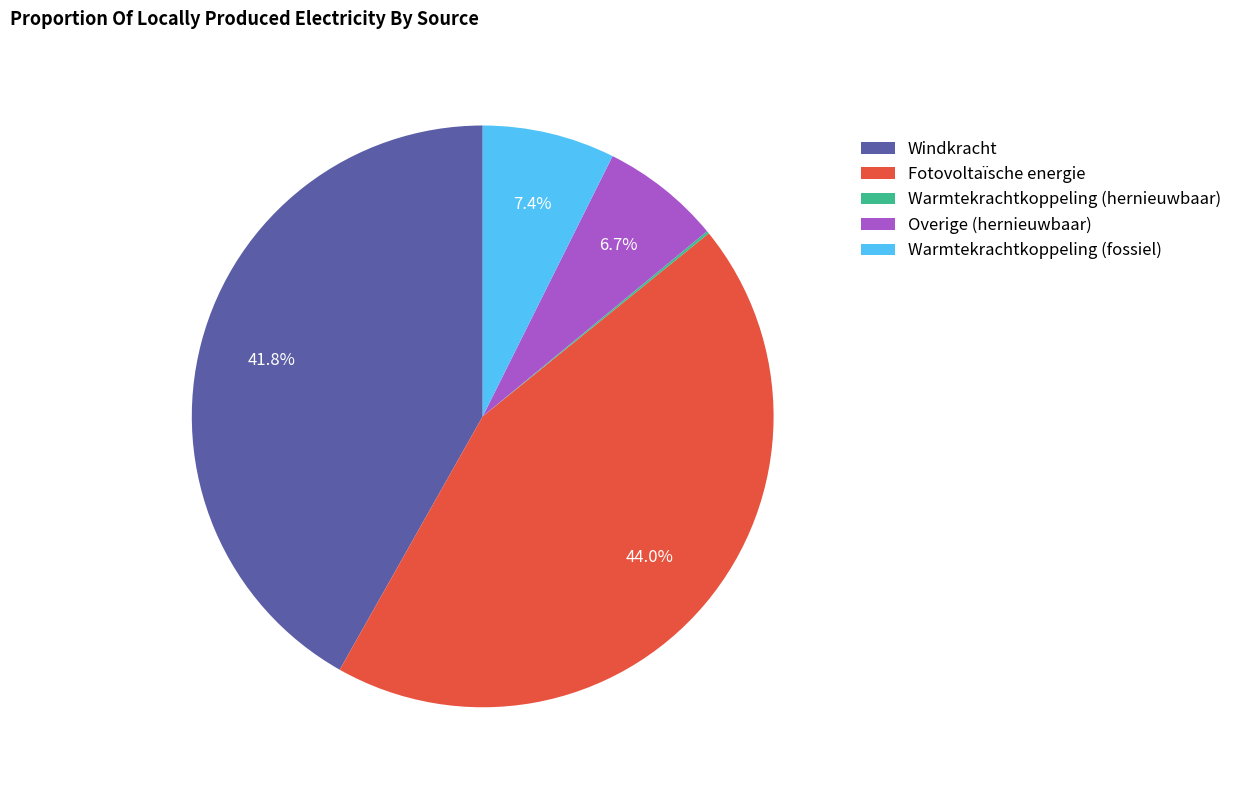

Which slice is the largest?

Fotovoltaïsche energie